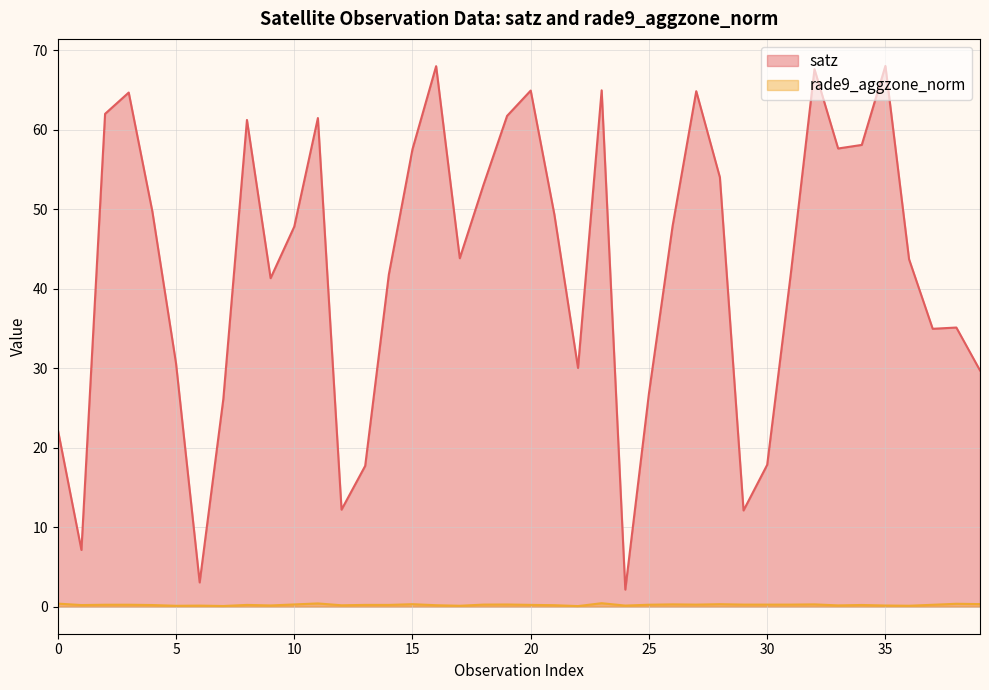

What is the sum of all satz values?

1705.6